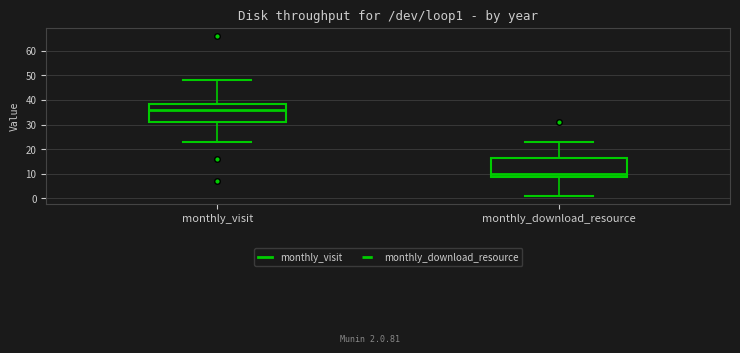

Where does the upper whisker of the box for monthly_download_resource end on the y-axis? The values are not printed on the chart, so give them approximately, as read against the axis.

23